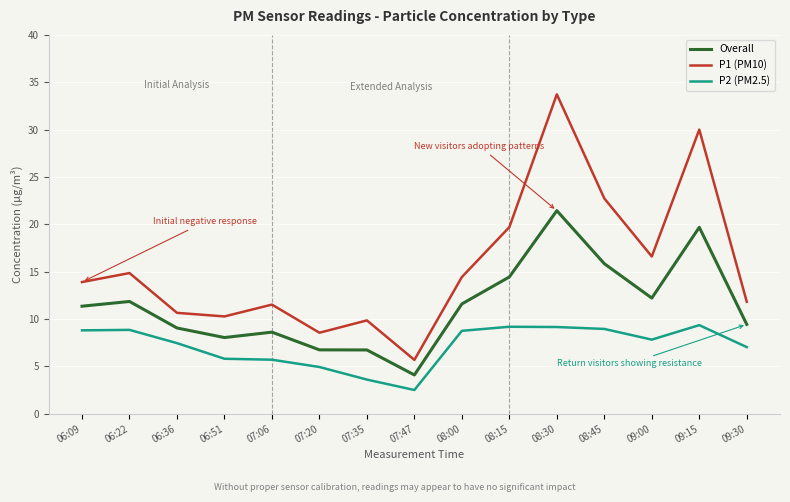

Which series has the largest range (max minus min)?

P1 (PM10)